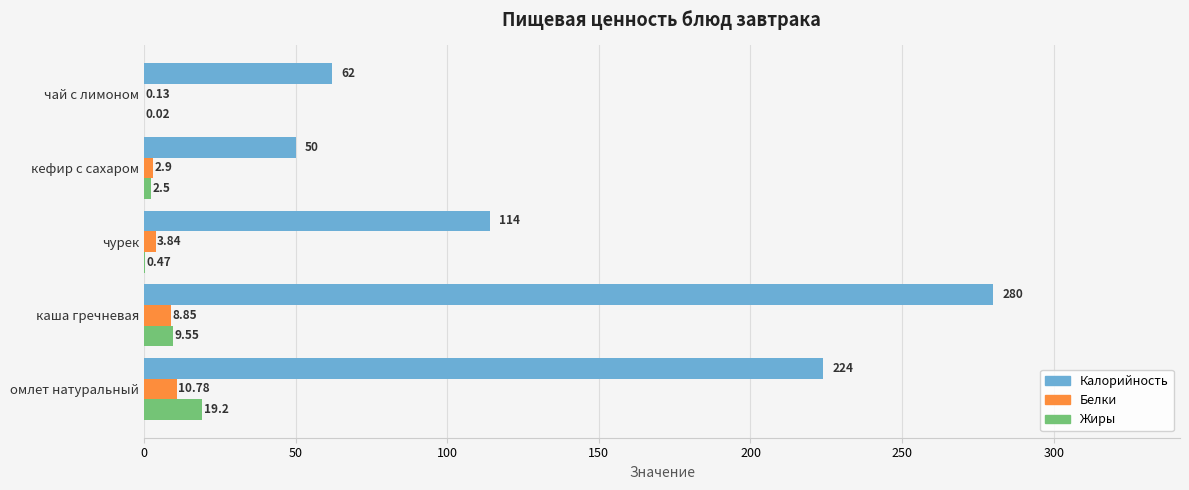

Is the value of Белки at кефир с сахаром greater than the value of Калорийность at чурек?

No